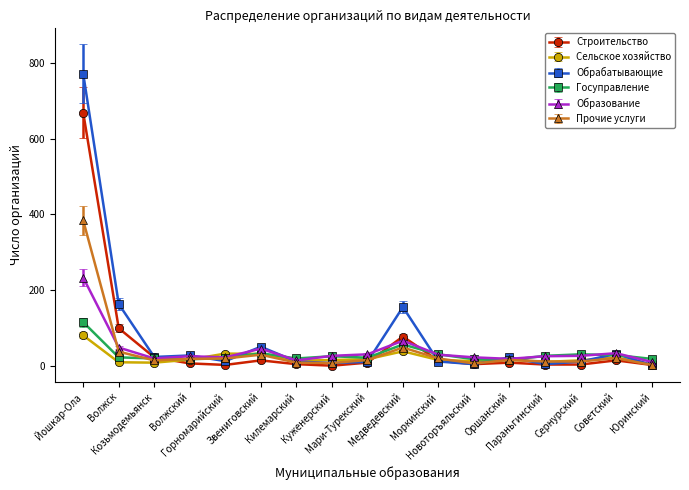

What is the total value across all series at Моркинский?

117